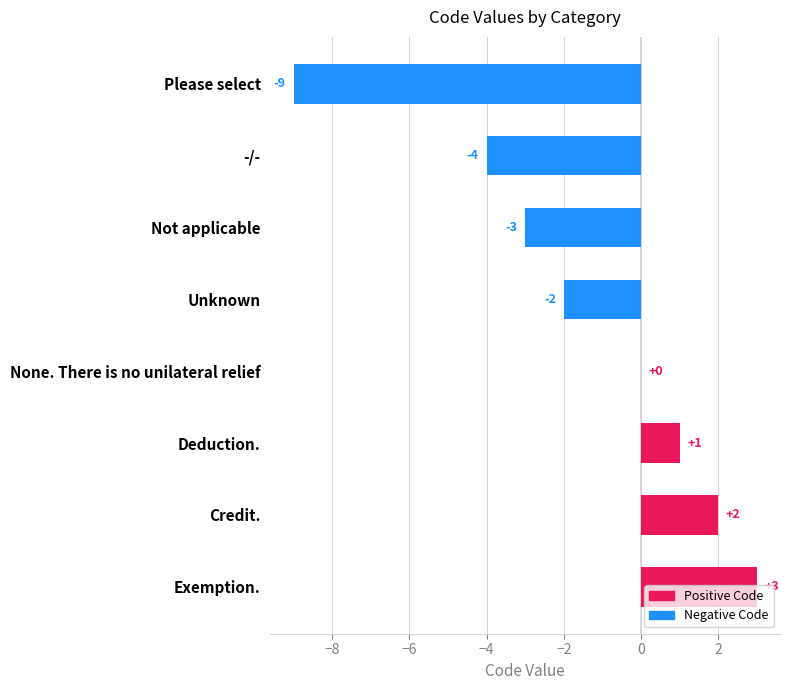

The chart shows a value of 0 at None. There is no unilateral relief. True or false?

True